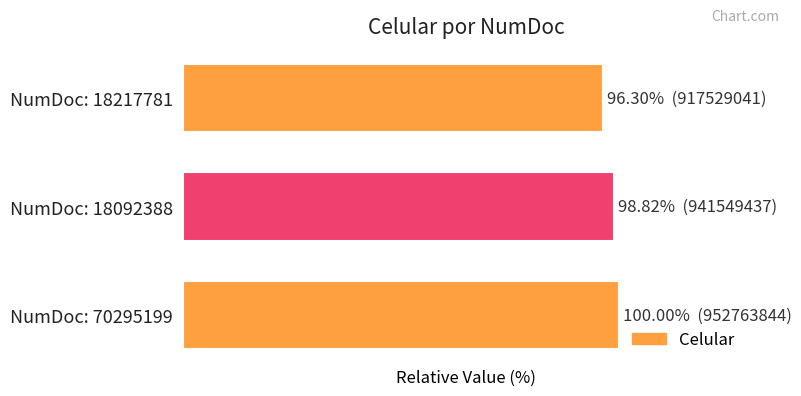

Rank the categories by value from lowest to highest.

NumDoc: 18217781, NumDoc: 18092388, NumDoc: 70295199